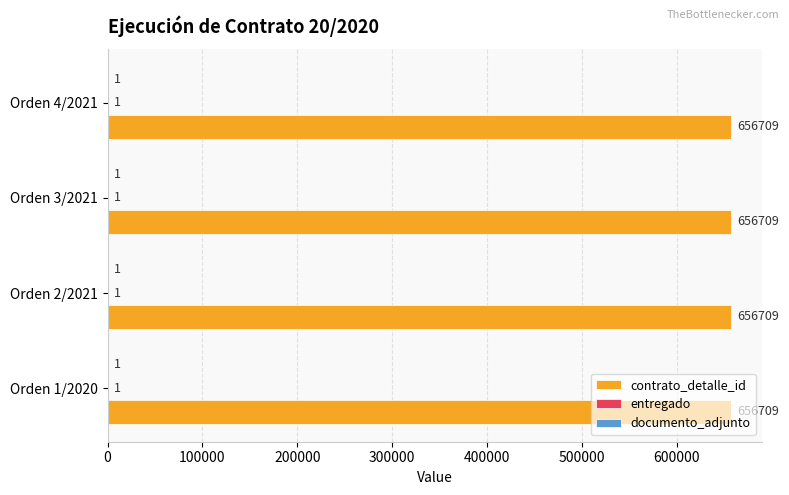

What is the total value across all series at Orden 2/2021?

656711